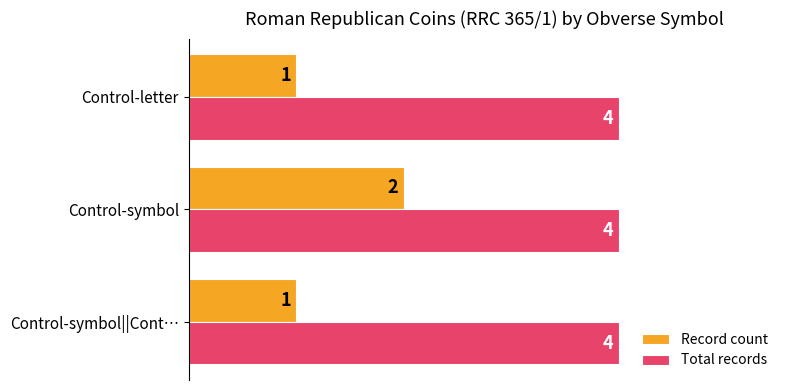

At which label does Record count reach its peak?

Control-symbol